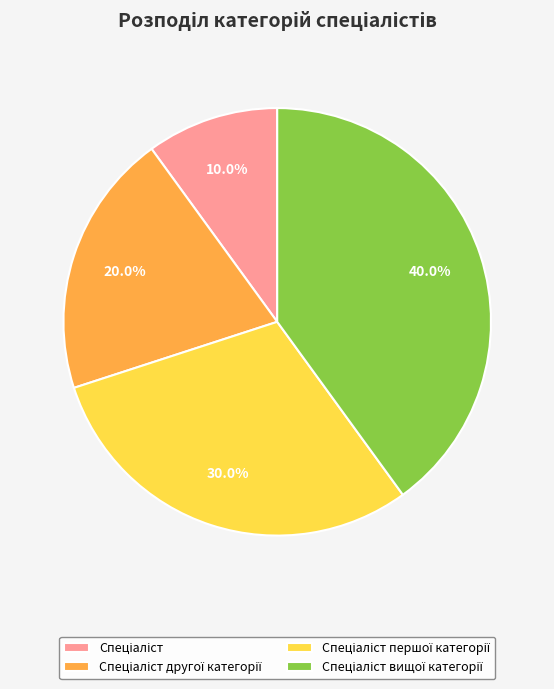

Does any single category account for the majority?

No